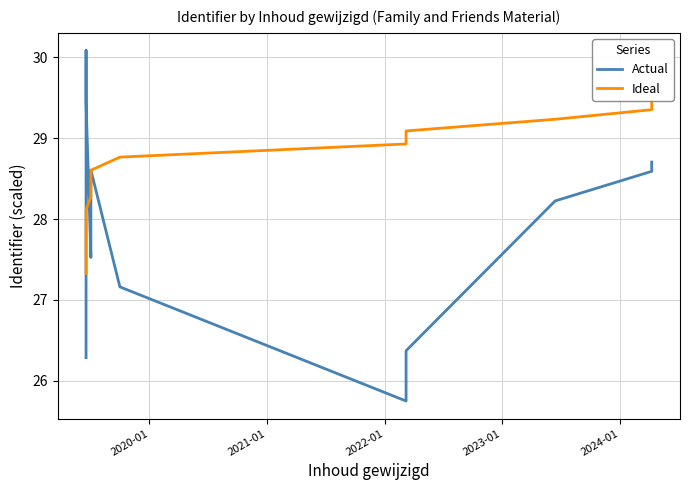

What is the difference between the second highest and minimum values in the Actual series?

3.7